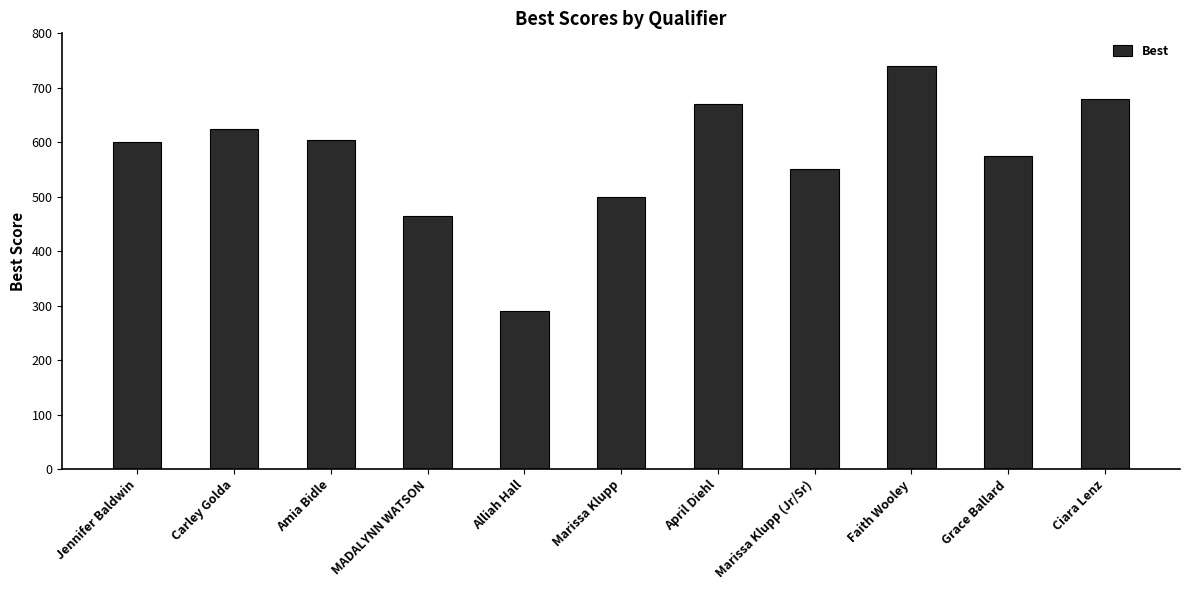

What is the difference between the second highest and second lowest values?

215